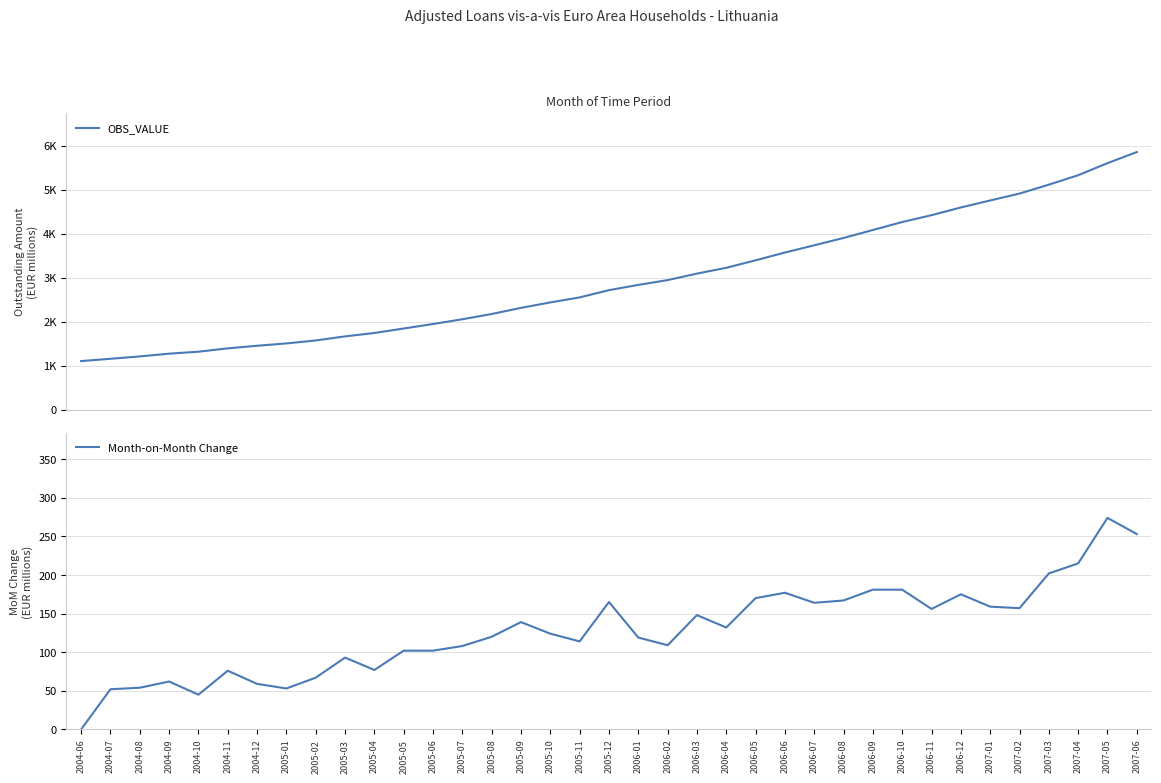

How many data points does each series have?

37